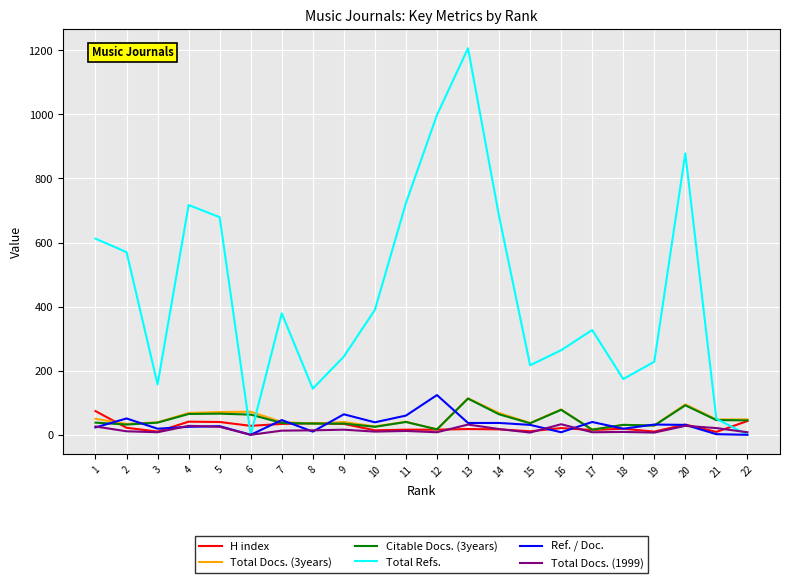

Which series has the largest total across all categories?

Total Refs.